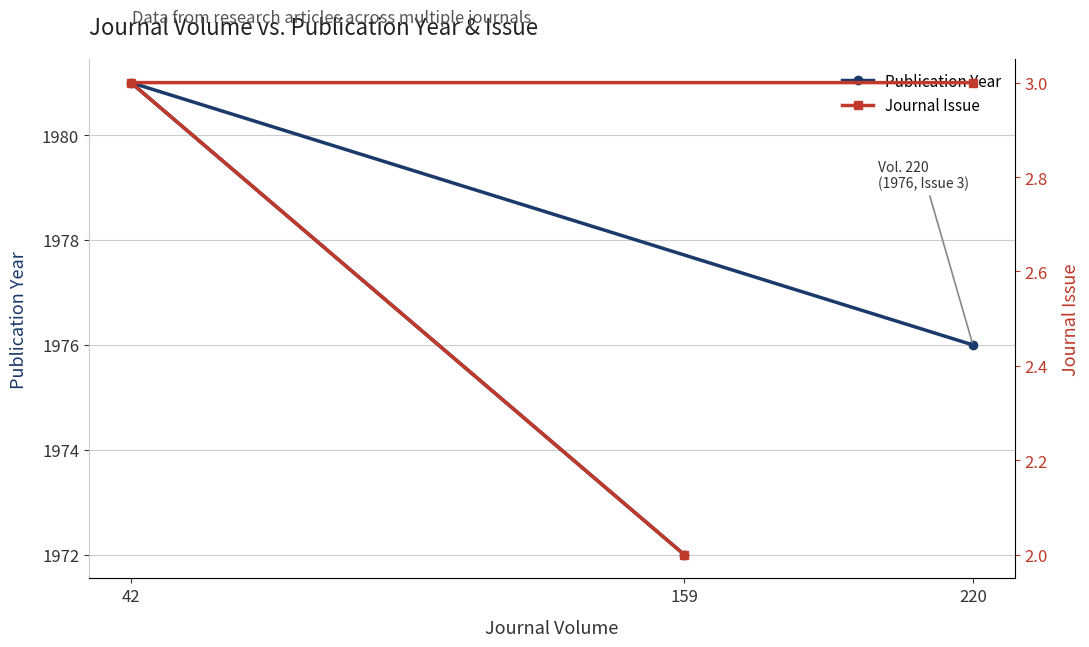

What position from the left is 42?

2